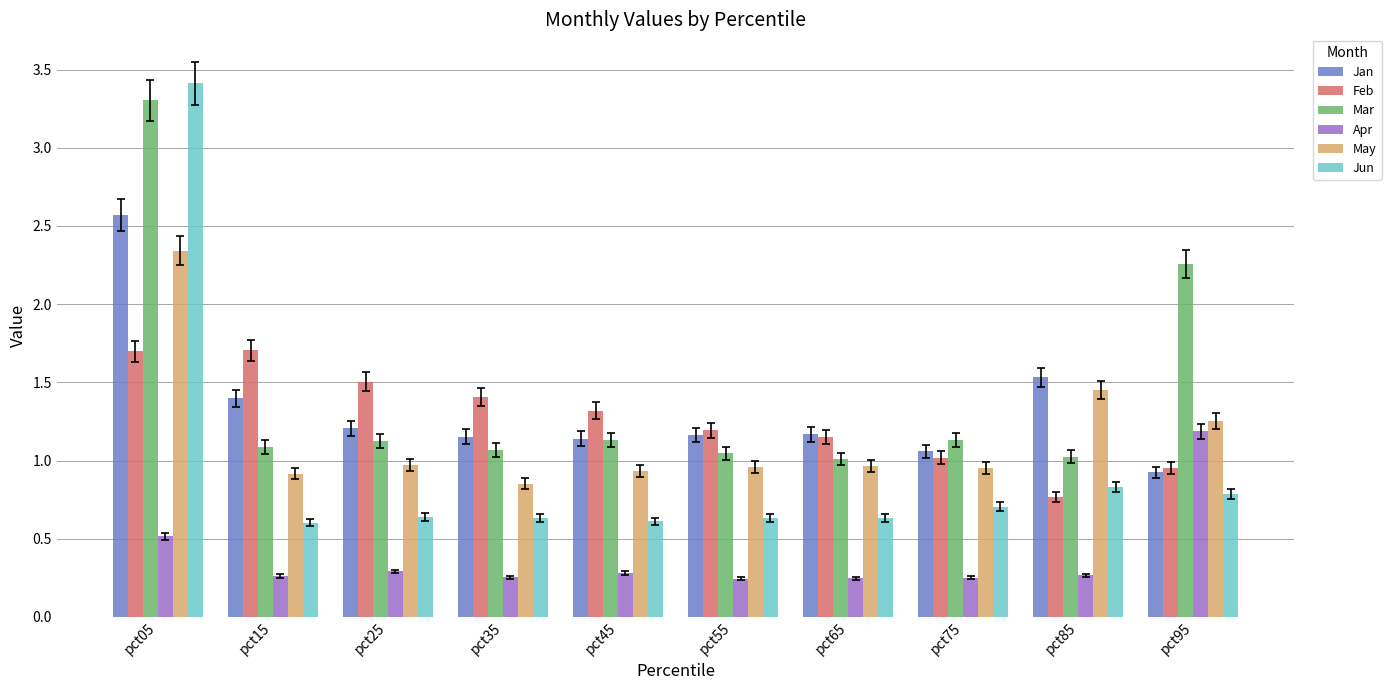

Which series has the largest total across all categories?

Mar